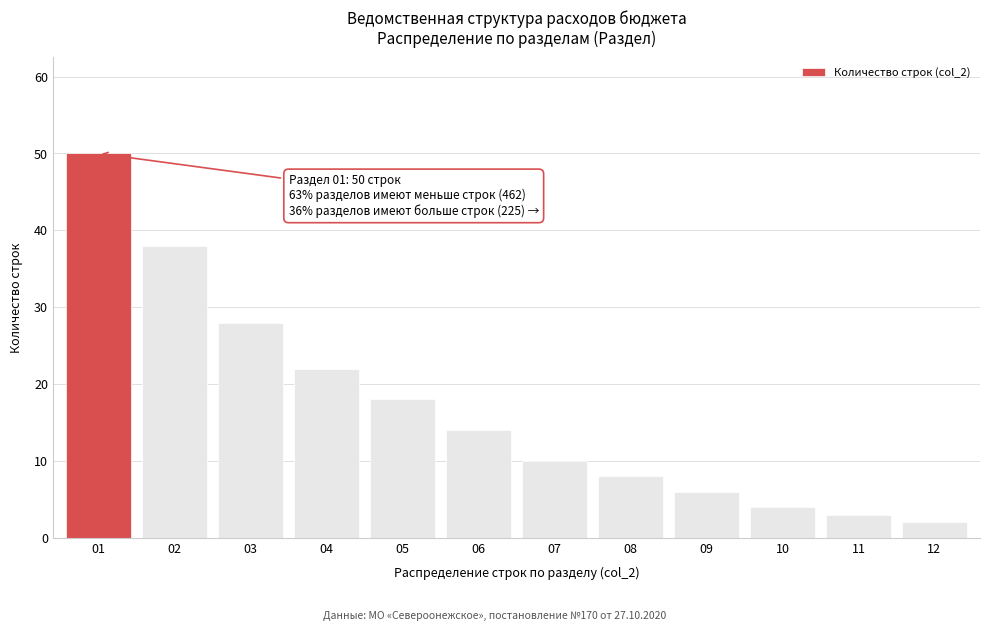

Reading right to left, extract all data points from this chart.

2	3	4	6	8	10	14	18	22	28	38	50